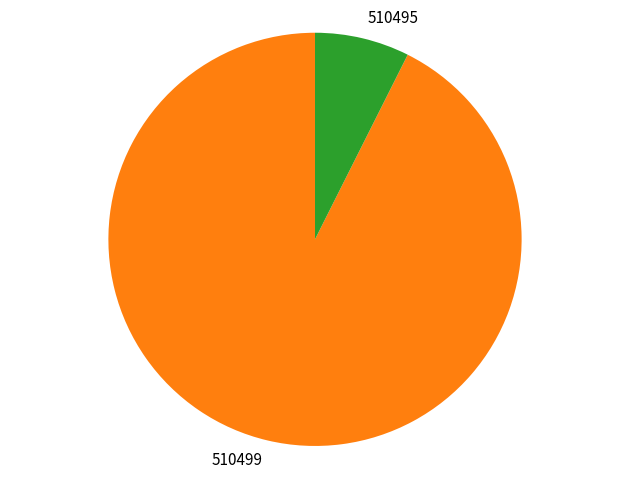

Which slice represents more than half of the pie?

510499